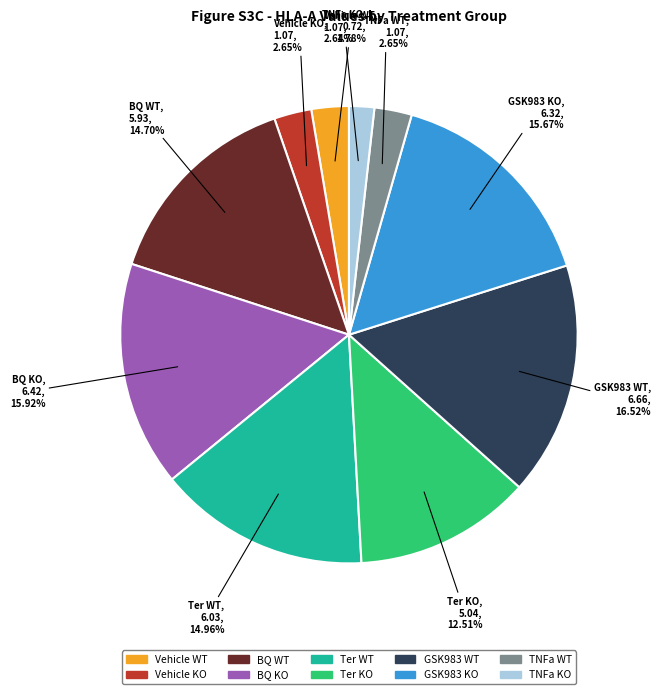

How many segments does this pie chart have?

10